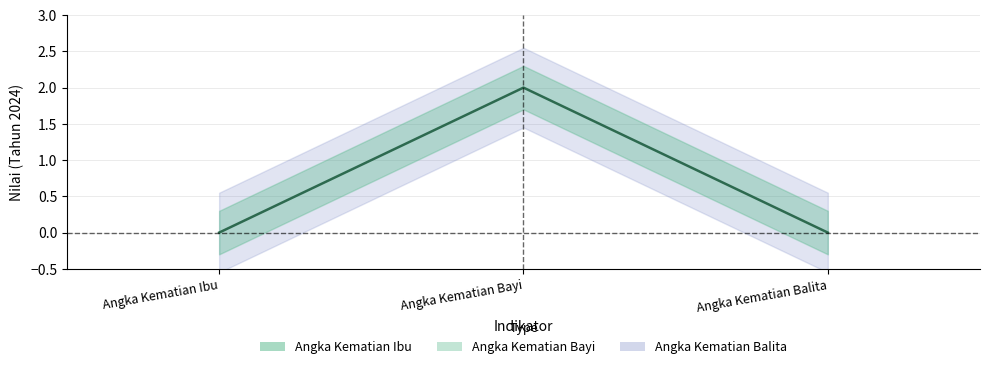

What is the change in value from Angka Kematian Ibu to Angka Kematian Bayi?

+2